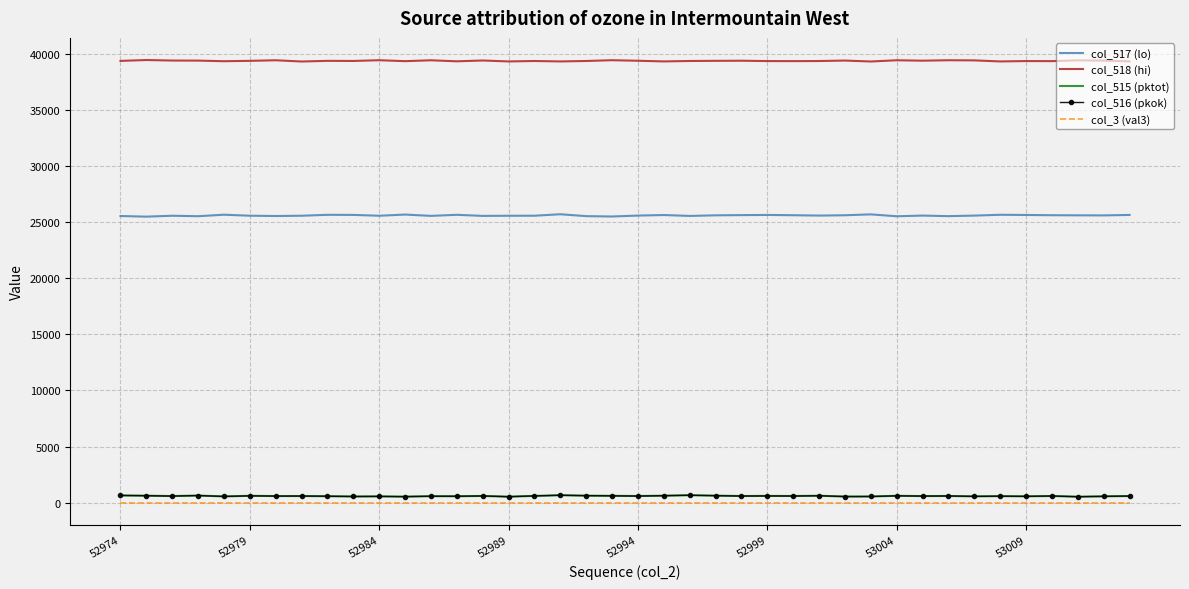

Which series has the largest total across all categories?

col_518 (hi)